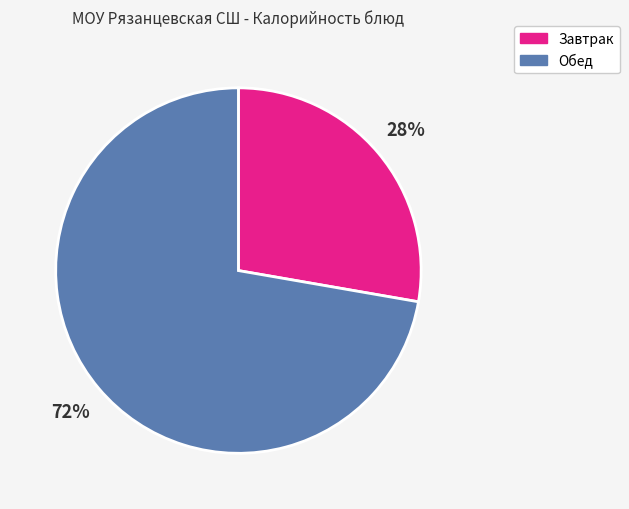

How many slices are in this pie chart?

2